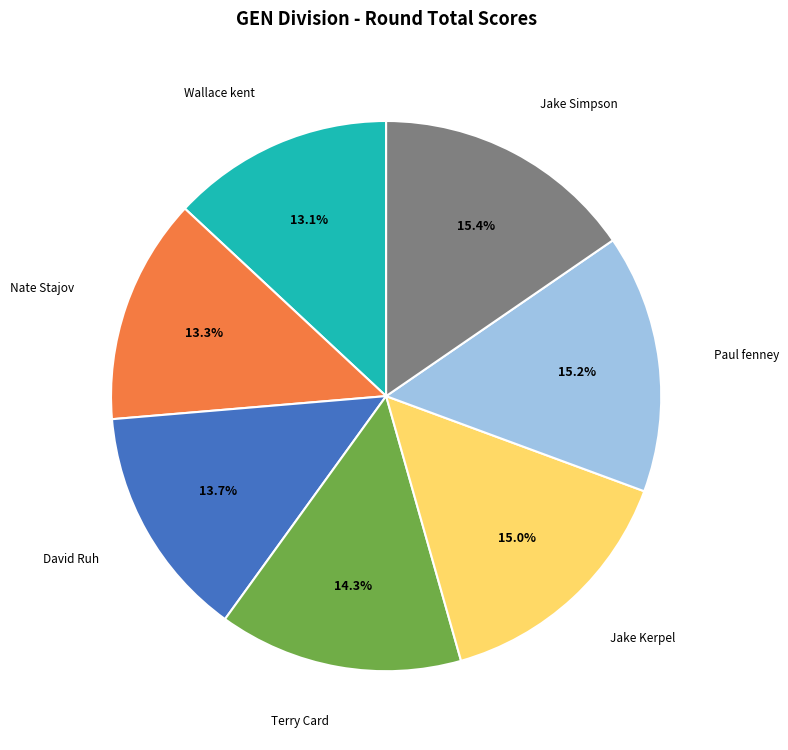

To the nearest percent, what is the difference between the Wallace kent and Jake Simpson slice percentages?

2%